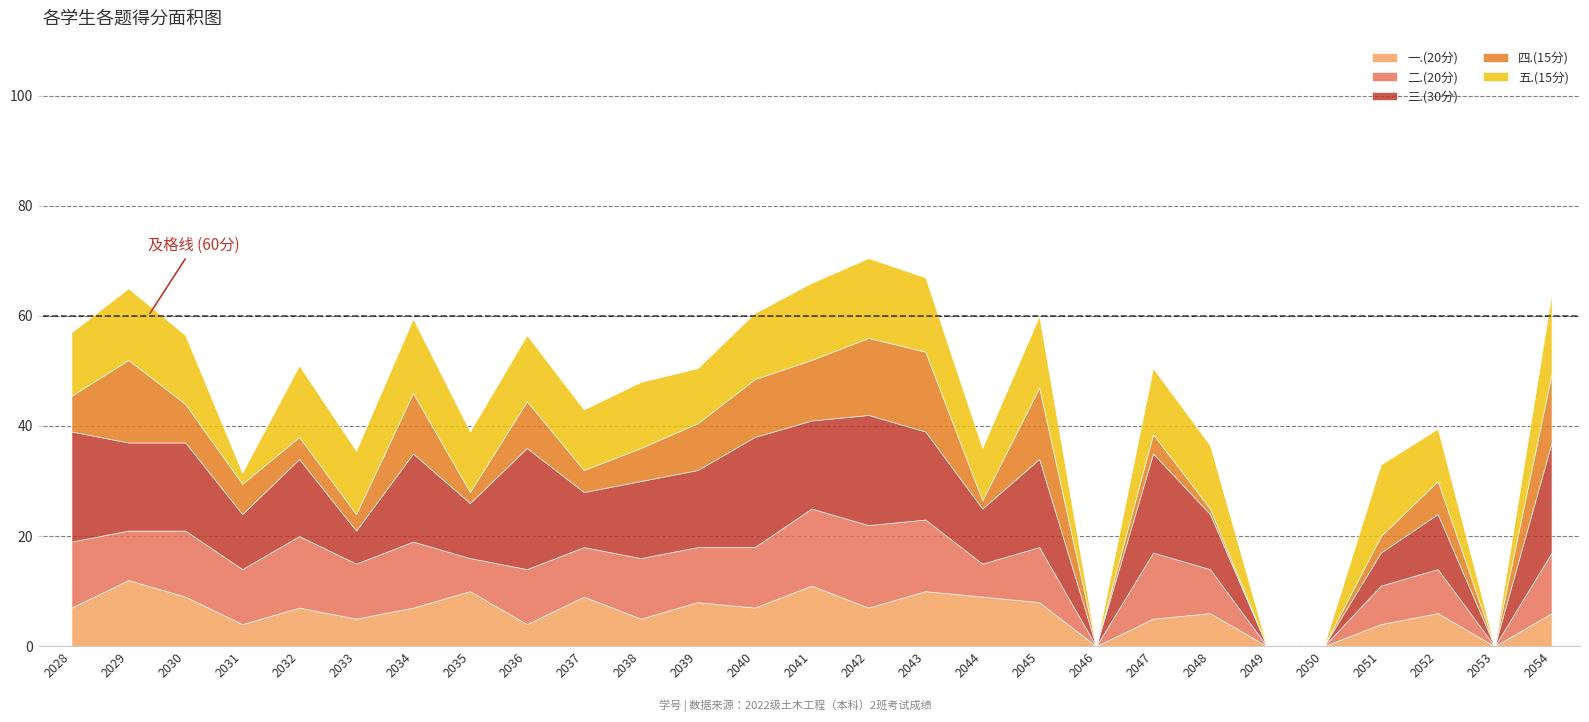

True or false: 四.(15分) and 三.(30分) intersect in this chart.

False